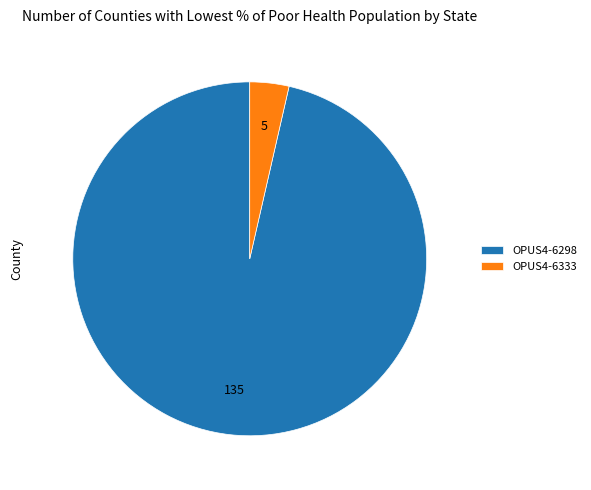

Does OPUS4-6333 represent more than half of the total?

No